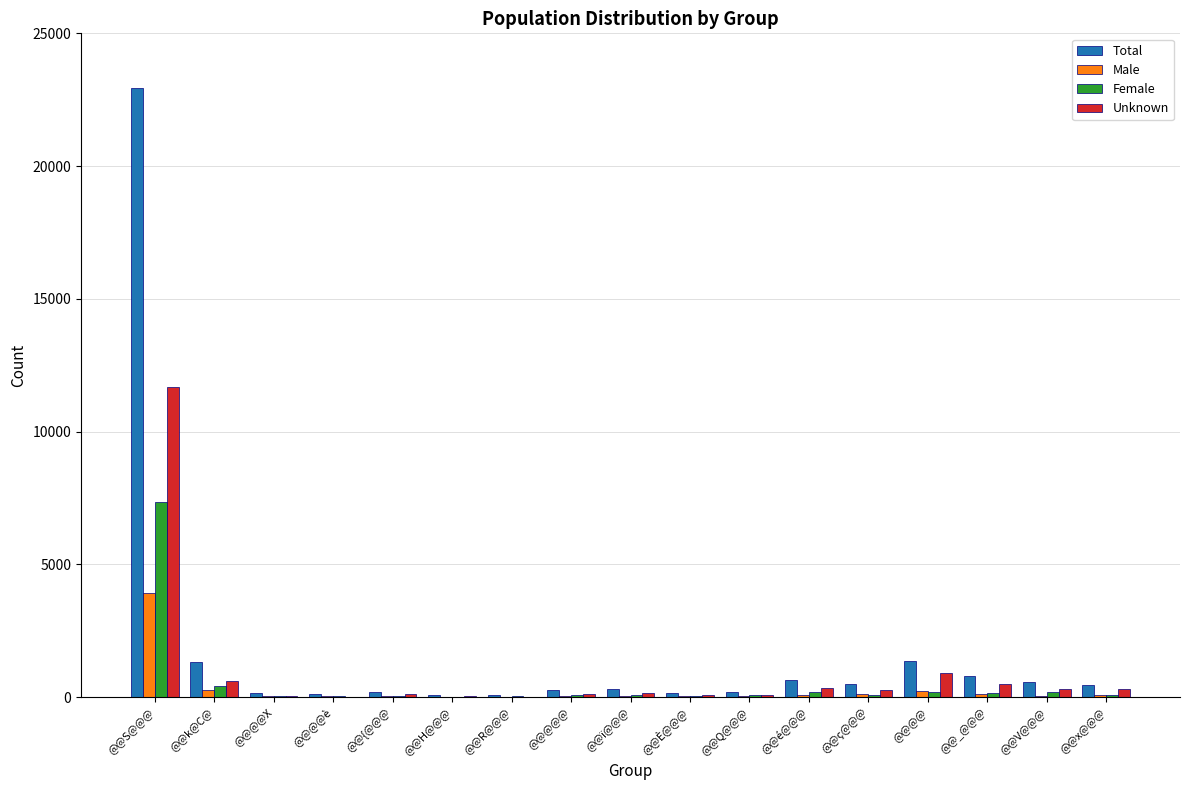

How many groups of bars are there?

17